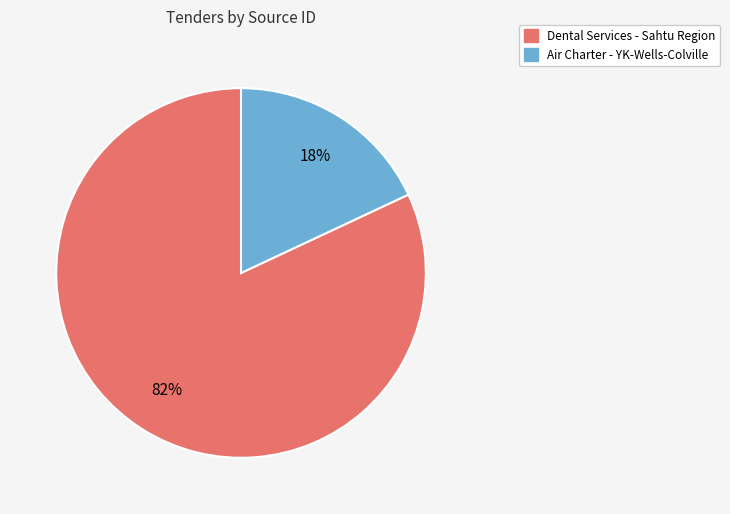

Which has a higher value, Air Charter - YK-Wells-Colville or Dental Services - Sahtu Region?

Dental Services - Sahtu Region